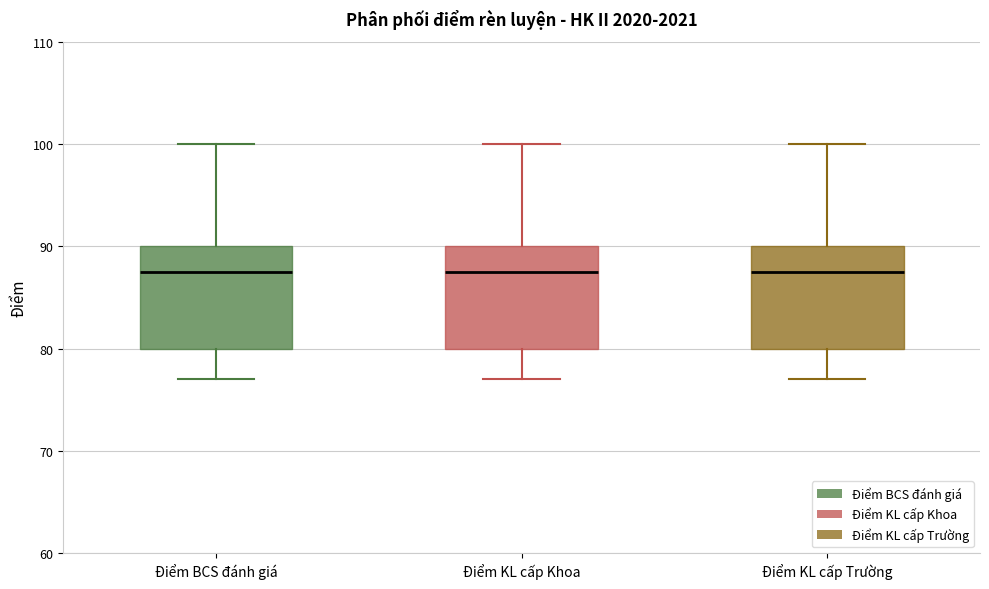

Reading left to right, transcribe this box plot: for each box, give where its median line is, the range the box spans, and where its two whiskers end, as read against the y-axis. The values are not printed on the chart, so give them approximately, as read against the axis.

Điểm BCS đánh giá: median 88, box 80 to 90, whiskers 77 to 100
Điểm KL cấp Khoa: median 88, box 80 to 90, whiskers 77 to 100
Điểm KL cấp Trường: median 88, box 80 to 90, whiskers 77 to 100